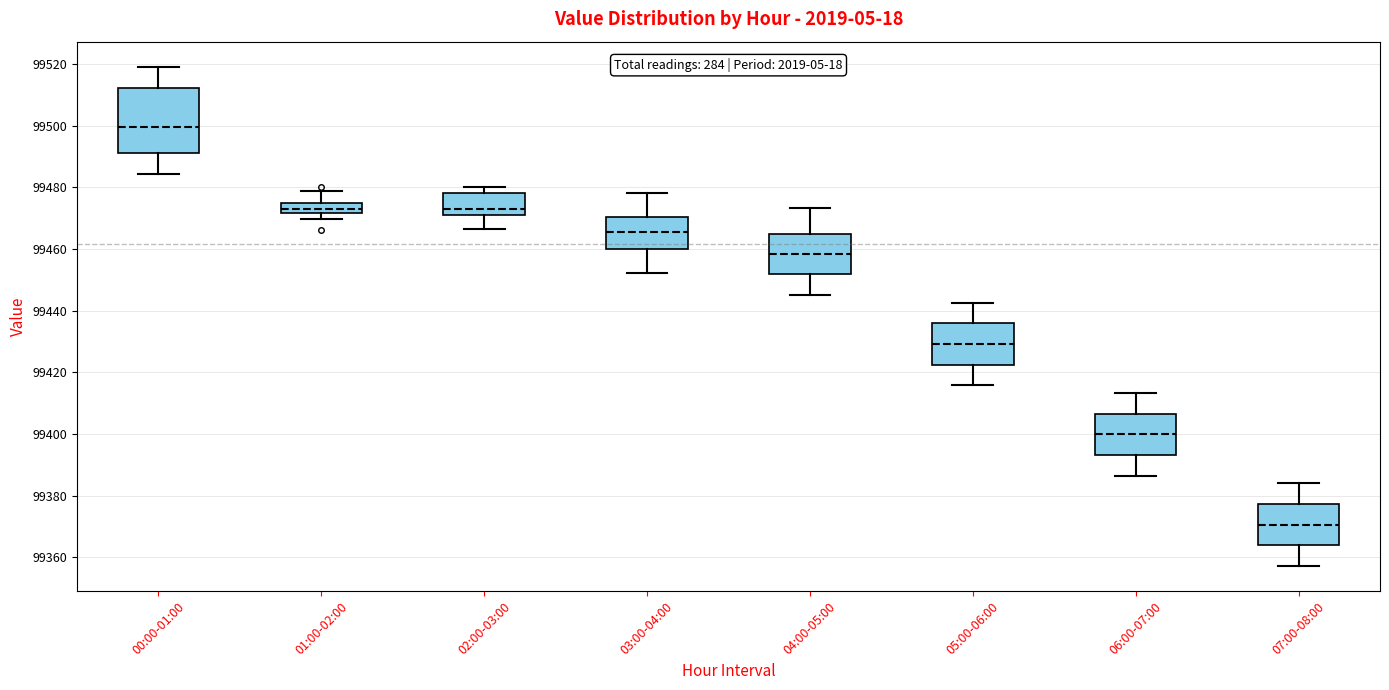

Which box's median line is the lowest?

07:00-08:00